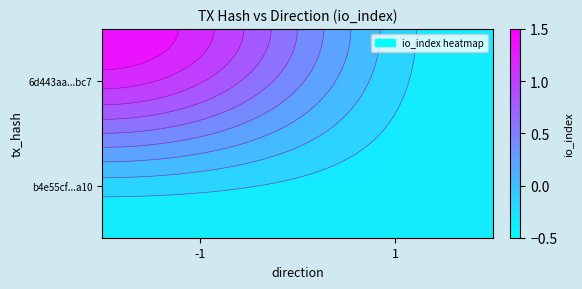

List the series in order of their peak value, highest first.

6d443aa...bc7, b4e55cf...a10